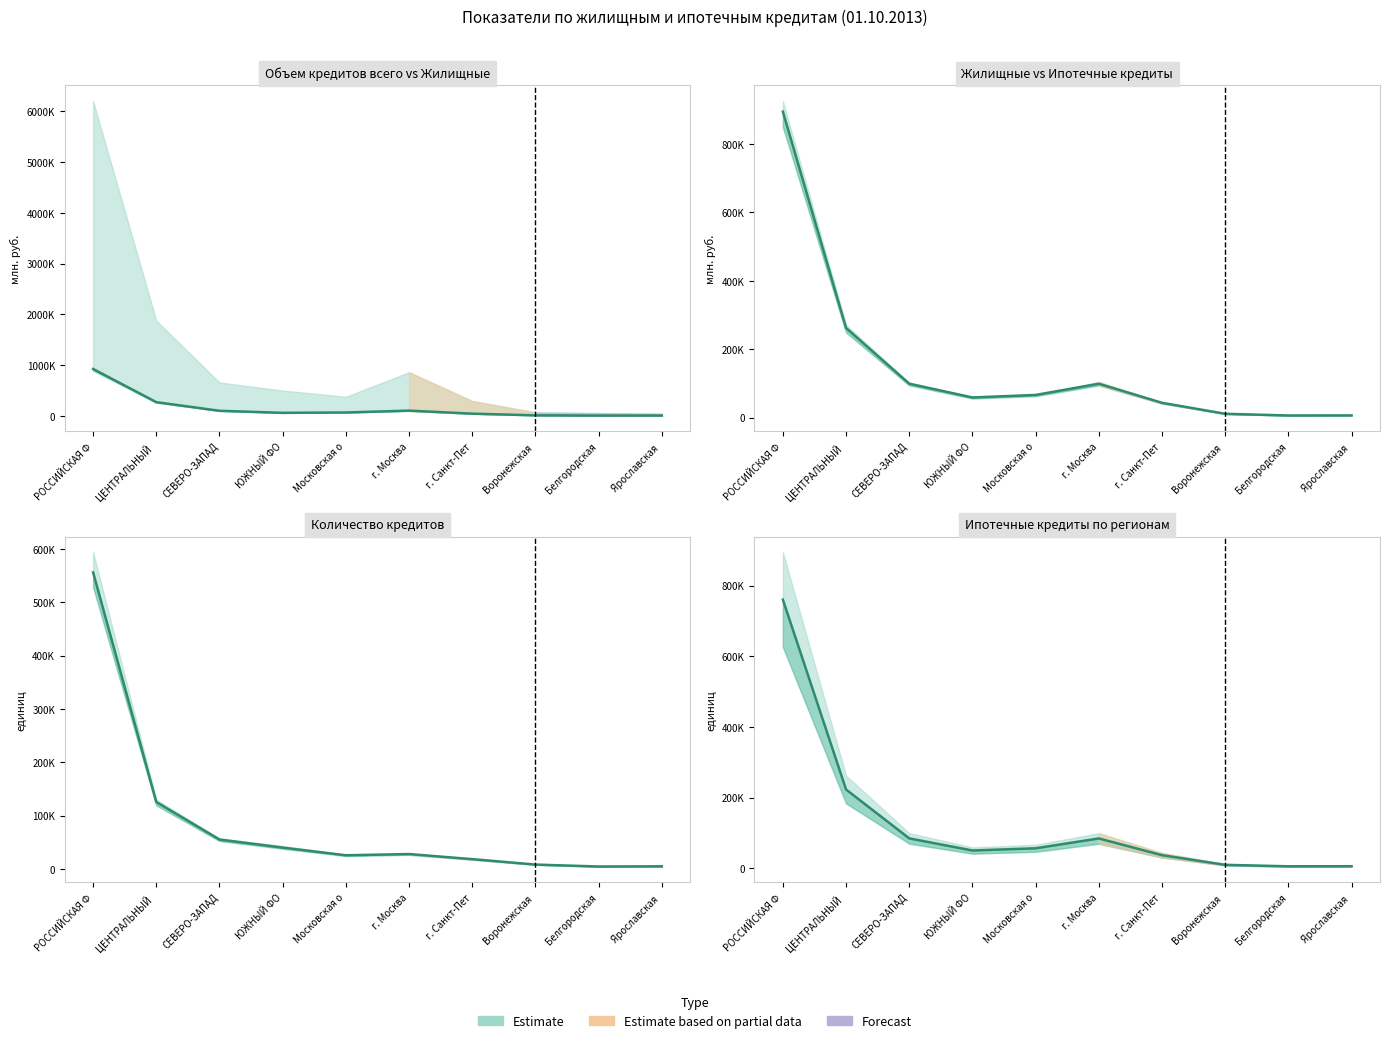

What position from the right is Белгородская?

2